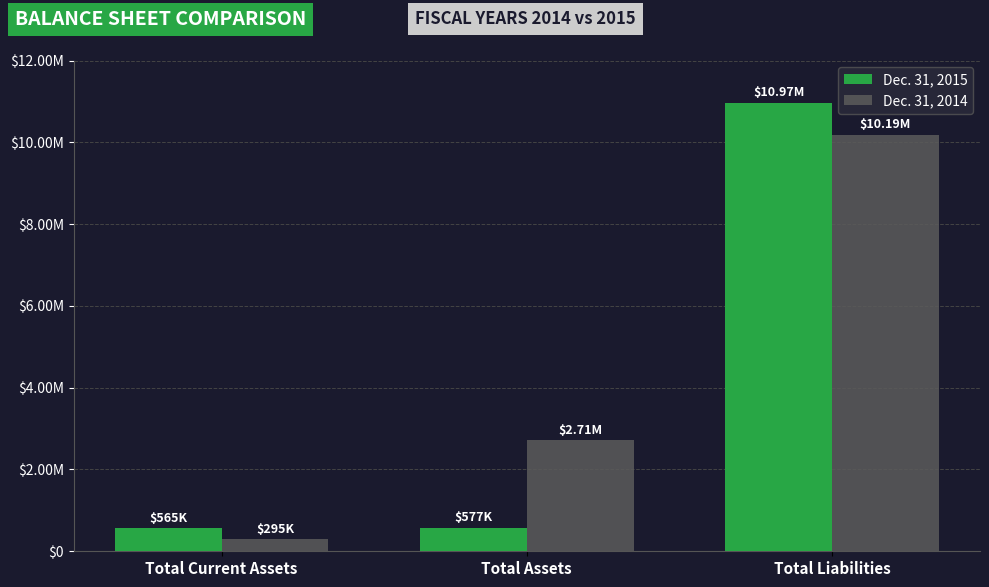

Which series has the largest range (max minus min)?

Dec. 31, 2015